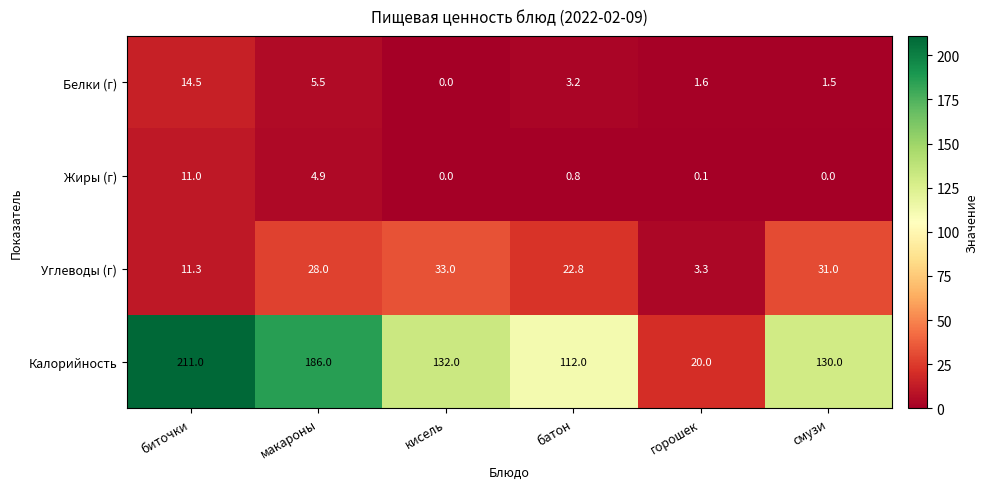

The value of Белки (г) at макароны is 2.4. True or false?

False